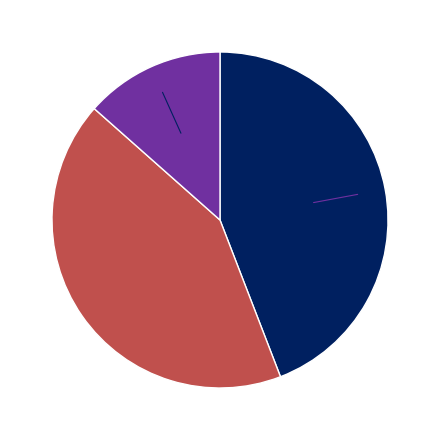

Does any single category account for the majority?

No